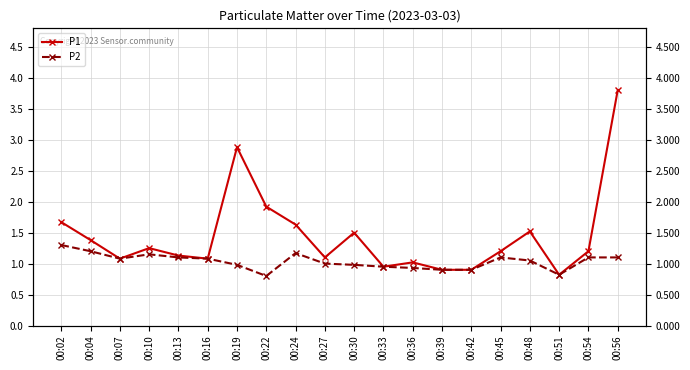

Which series has the largest total across all categories?

P1